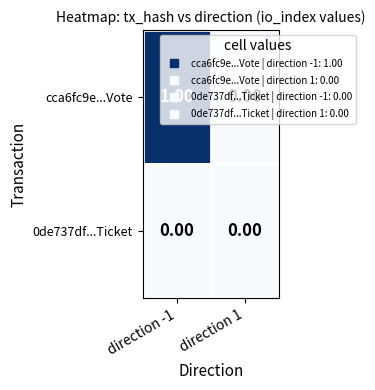

At direction -1, list the series in order from largest to smallest.

cca6fc9e...Vote, 0de737df...Ticket